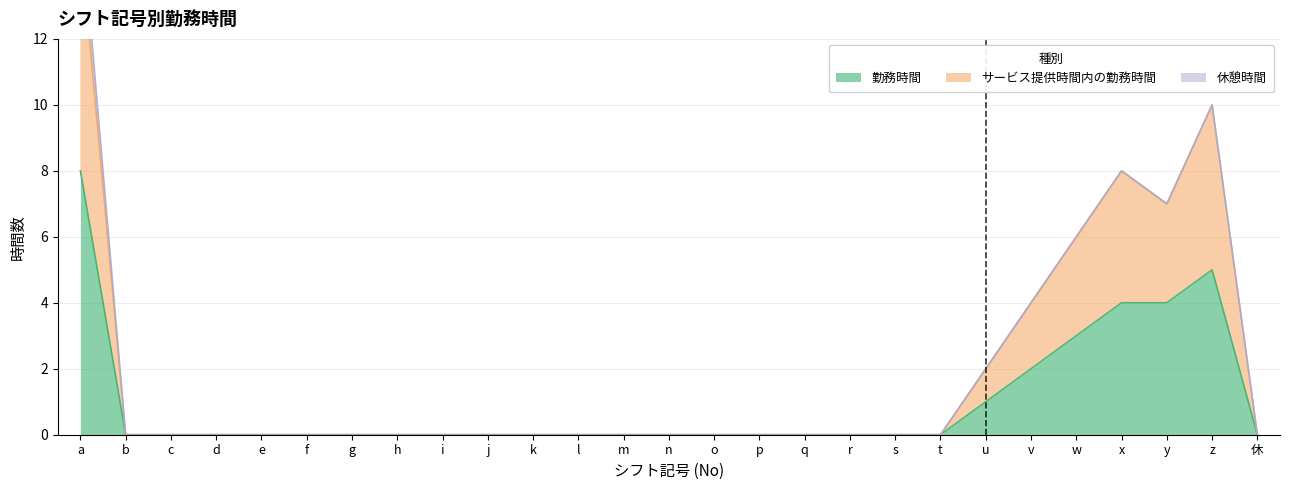

At 休, list the series in order from smallest to largest.

勤務時間, サービス提供時間内の勤務時間